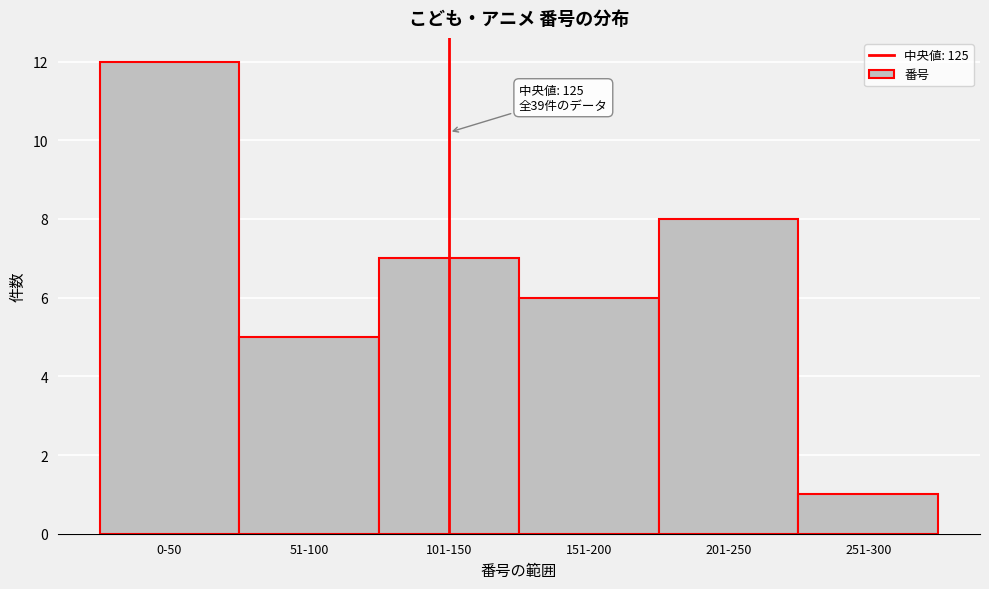

Reading left to right, transcribe all the data shown in this chart.

12	5	7	6	8	1